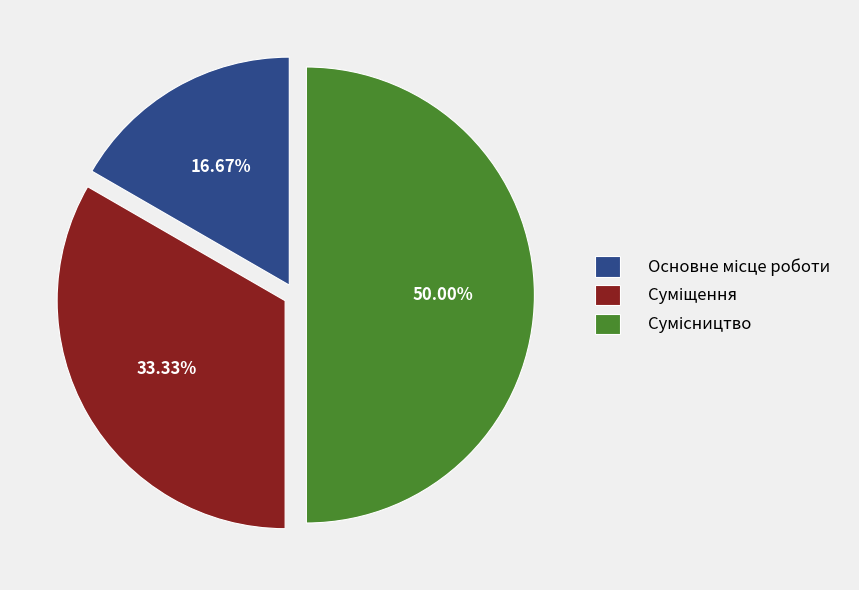

Is the sum of Суміщення and Сумісництво greater than half?

Yes